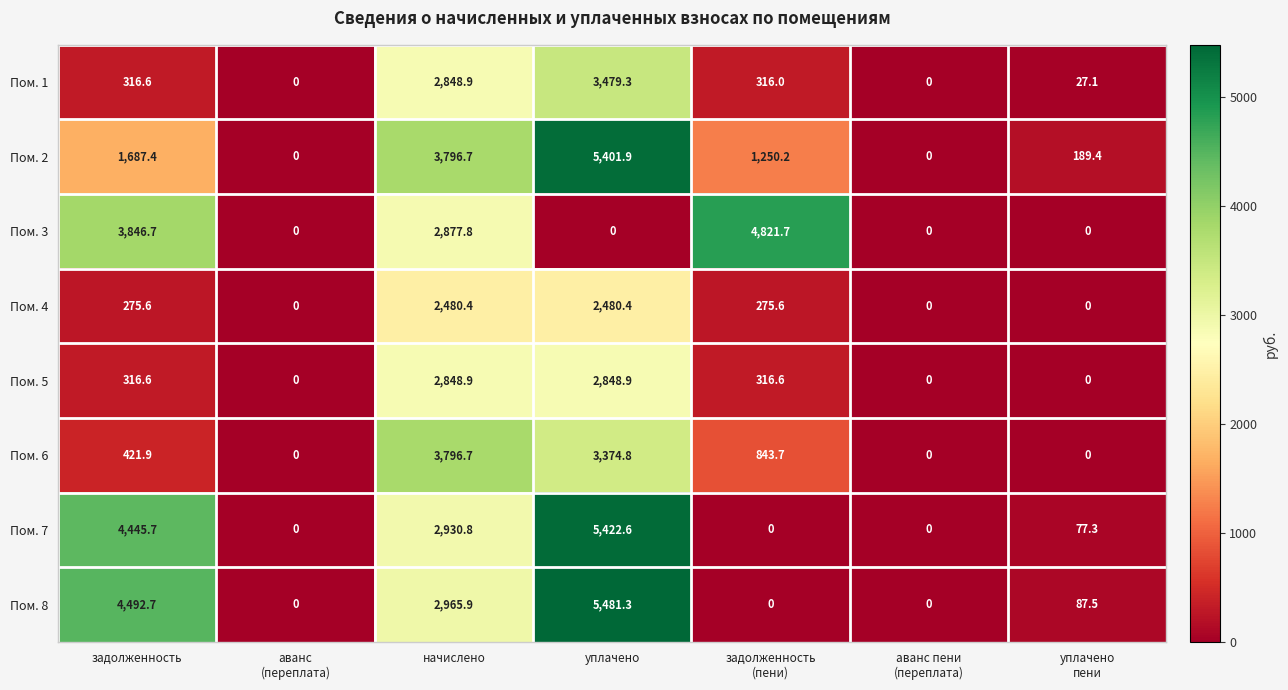

Rank the series by their maximum value, from lowest to highest.

Пом. 4, Пом. 5, Пом. 1, Пом. 6, Пом. 3, Пом. 2, Пом. 7, Пом. 8